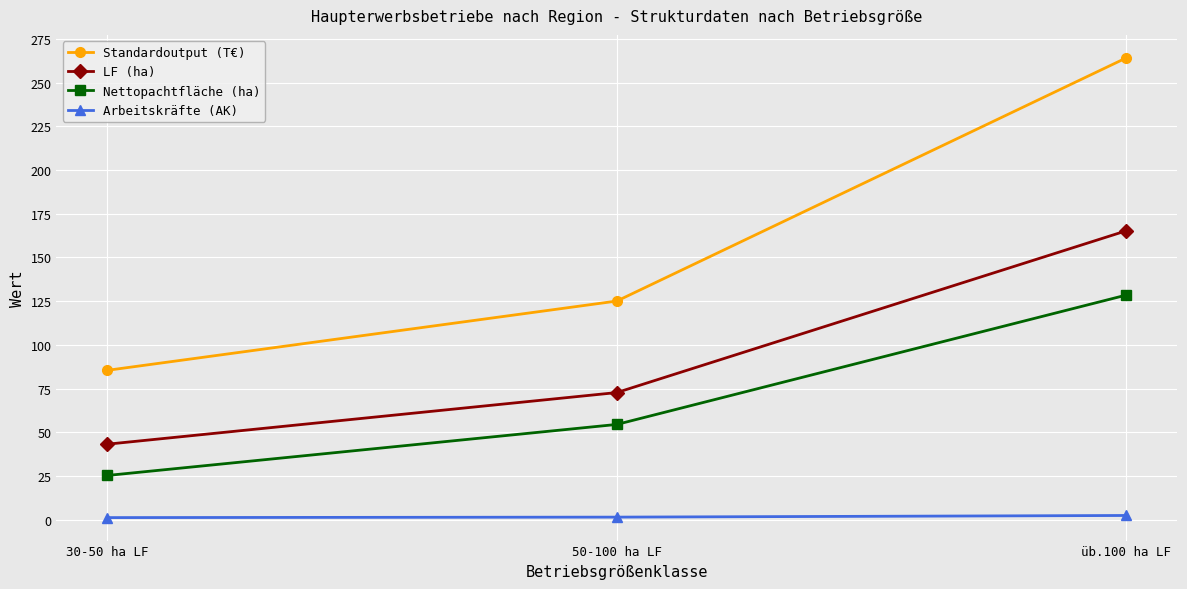

What is the difference between the highest and lowest values at 30-50 ha LF?

84.2